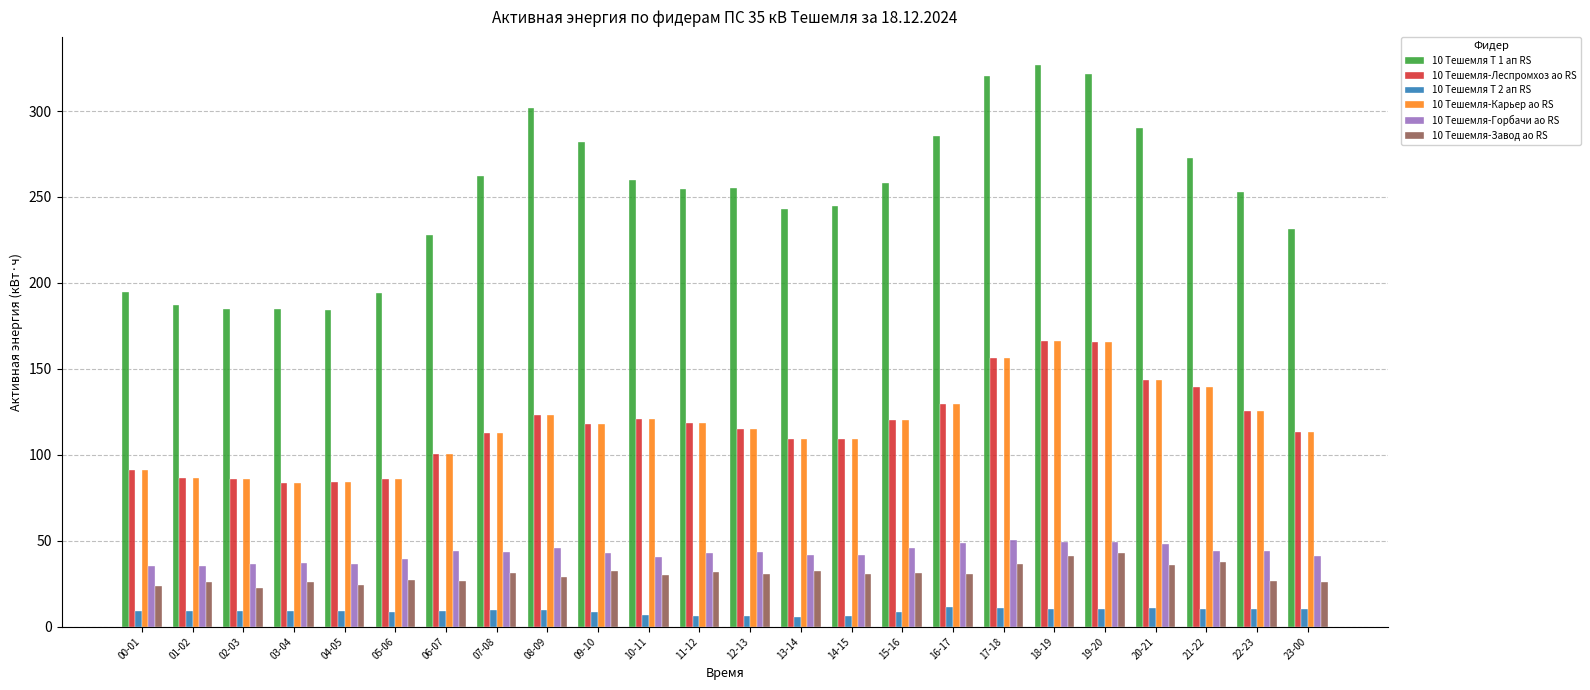

The 10 Тешемля-Завод ао RS series shows 26.3 at 03-04. True or false?

True